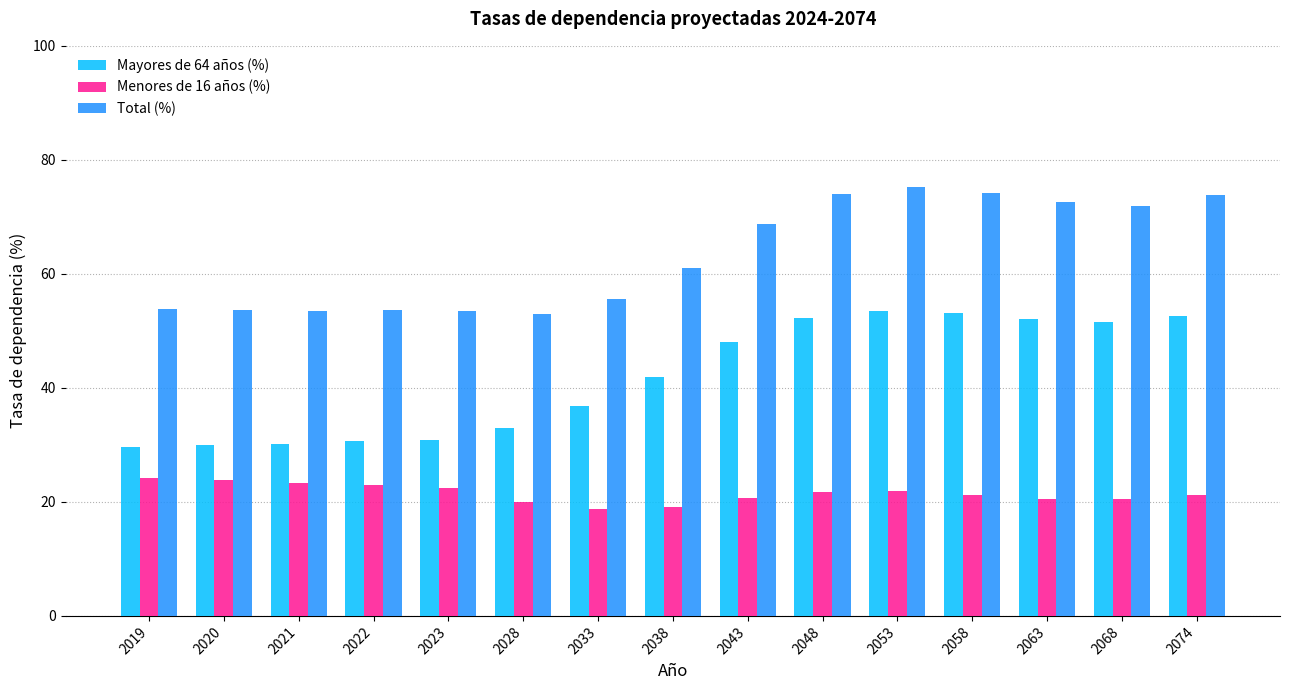

What is the difference between the highest and lowest values at 2074?

52.7